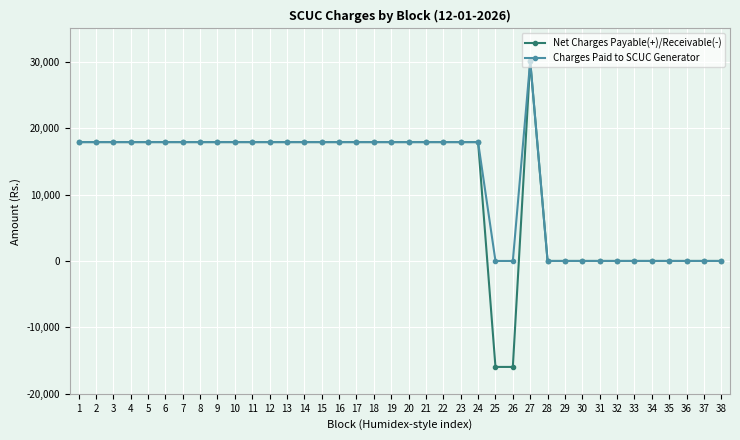

Which series has the largest range (max minus min)?

Net Charges Payable(+)/Receivable(-)